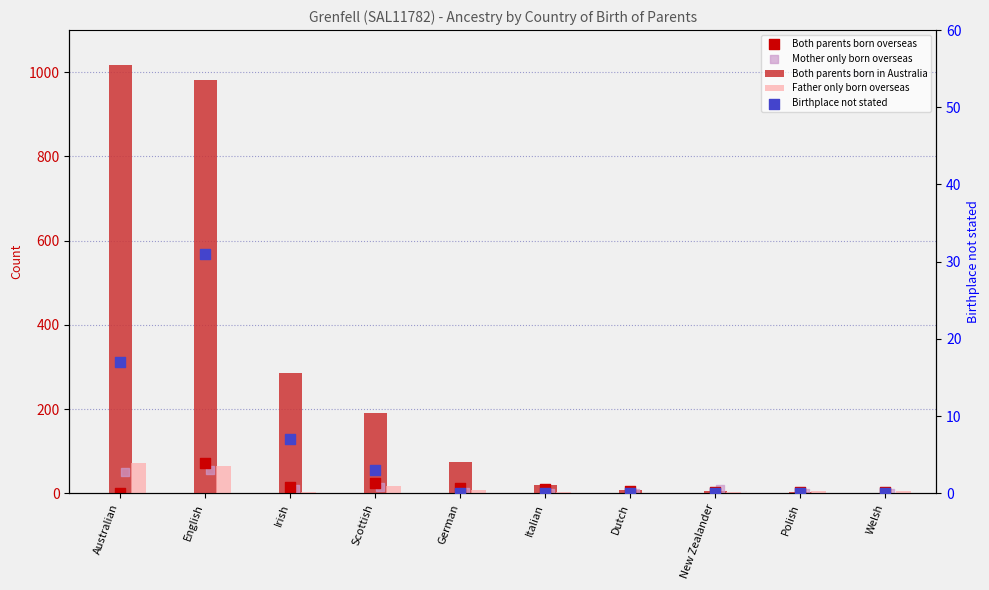

At which category is the sum across all series the highest?

English